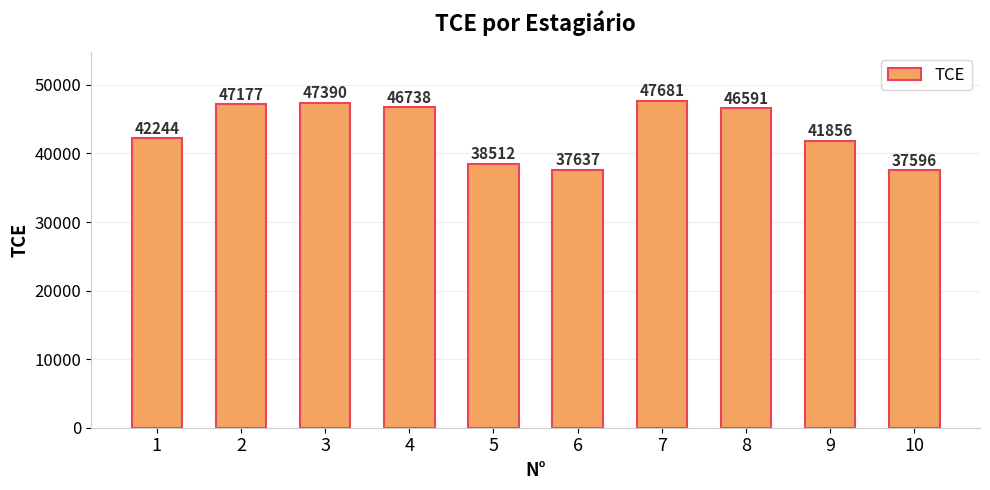

How many values are below 46591?

5